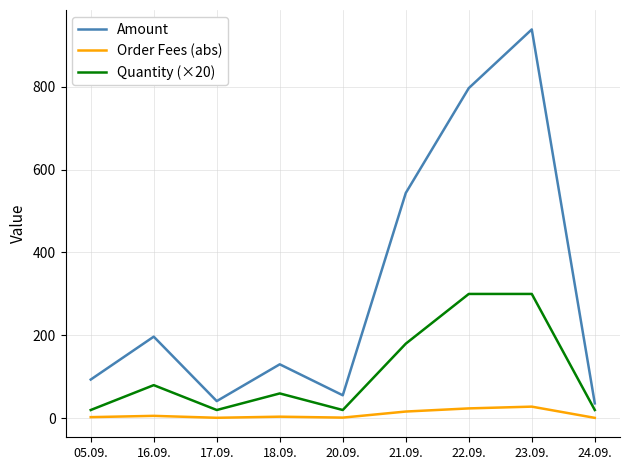

Rank the series by their maximum value, from highest to lowest.

Amount, Quantity (×20), Order Fees (abs)